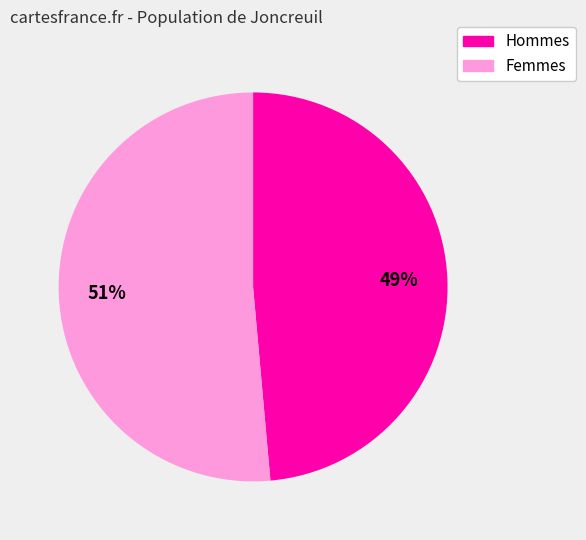

Is there any slice that represents more than half of the pie?

Yes